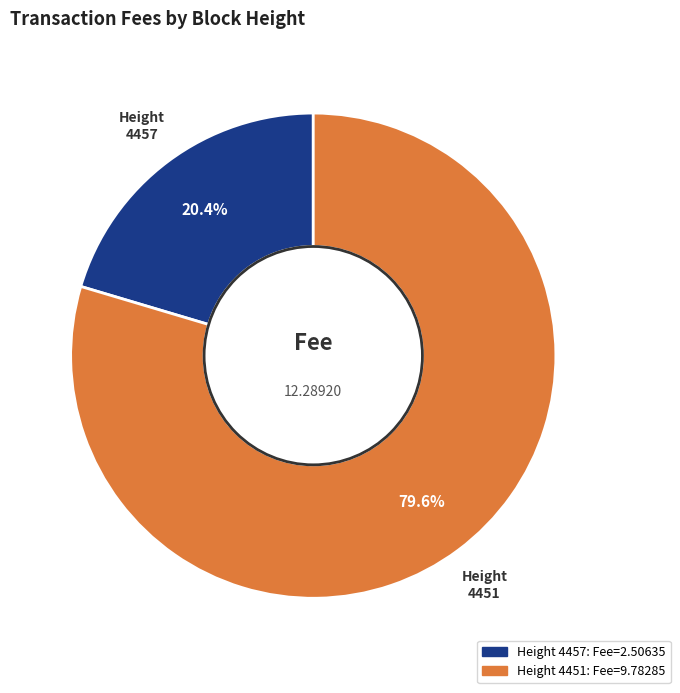

To the nearest percent, what portion does 4451 represent?

80%